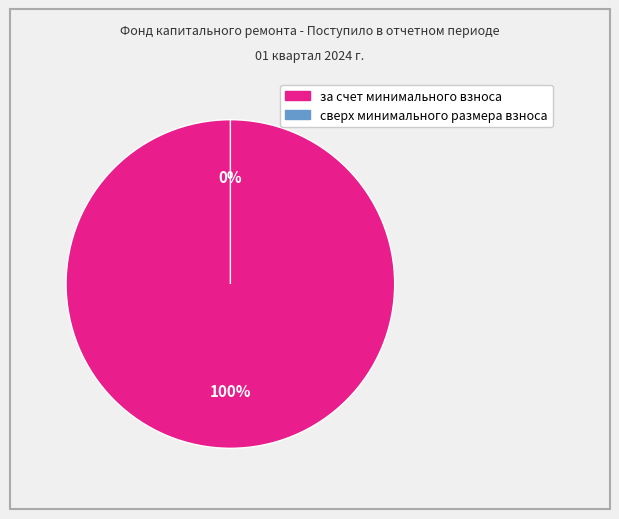

To the nearest percent, what is the combined percentage of сверх минимального размера взноса and за счет минимального взноса?

100%